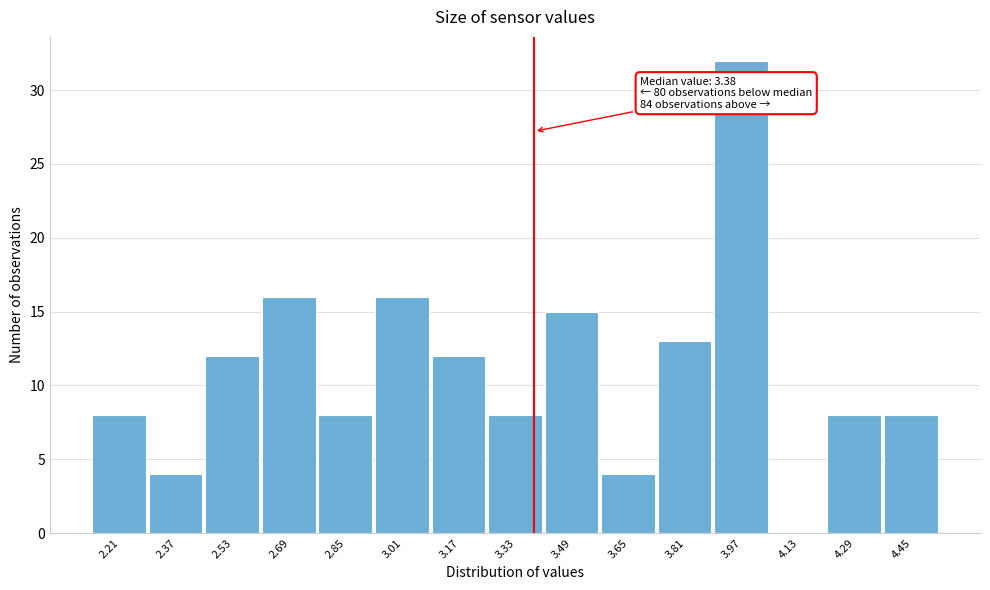

Over which range of the x-axis is the bar tallest?

3.89 to 4.05